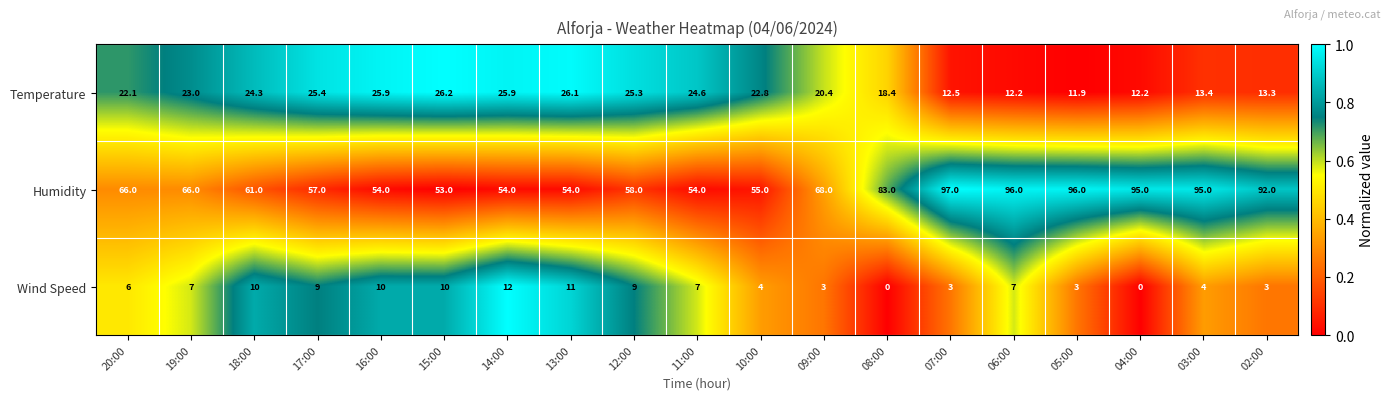

What is the difference between the highest and lowest values at 09:00?

65.0